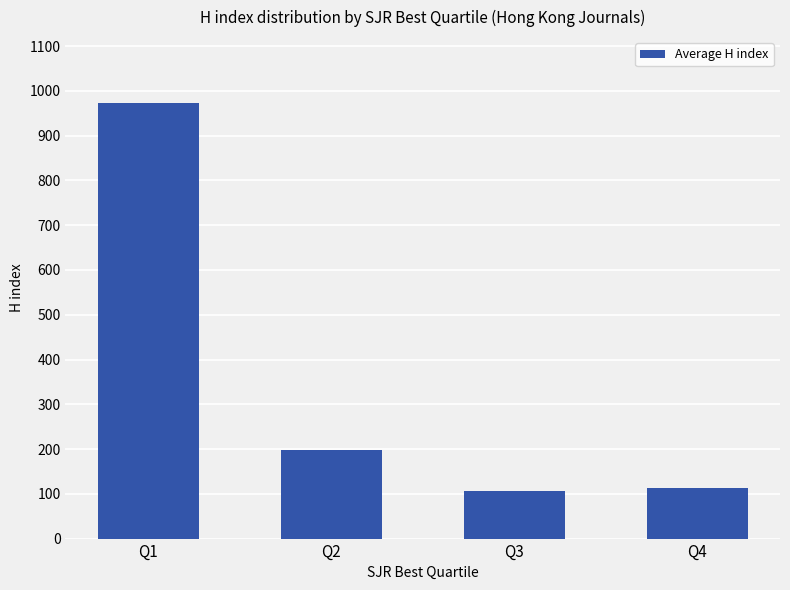

True or false: the data shows 160.2 at Q4.

False